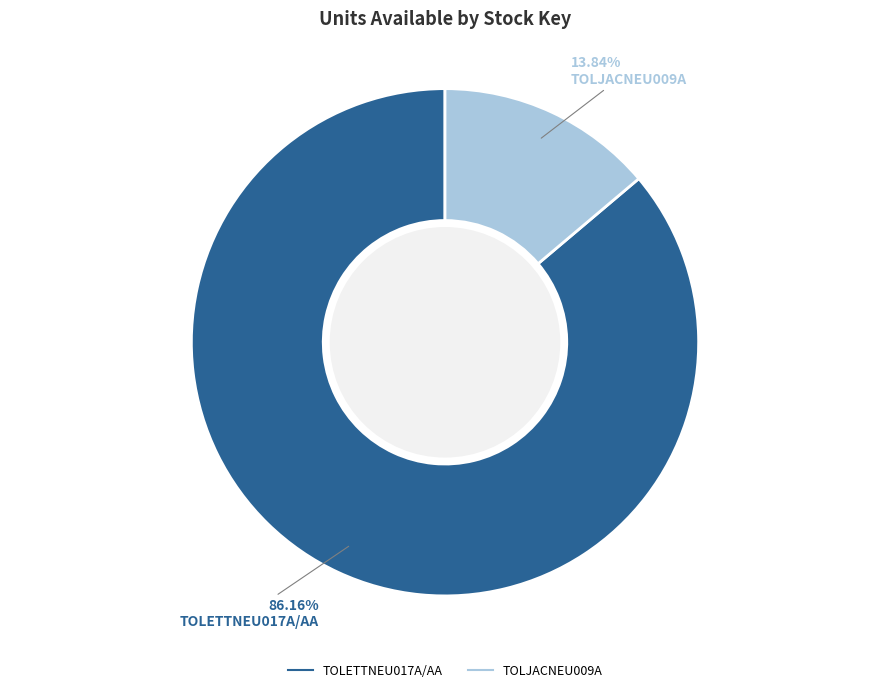

To the nearest percent, what is the average slice percentage?

50%